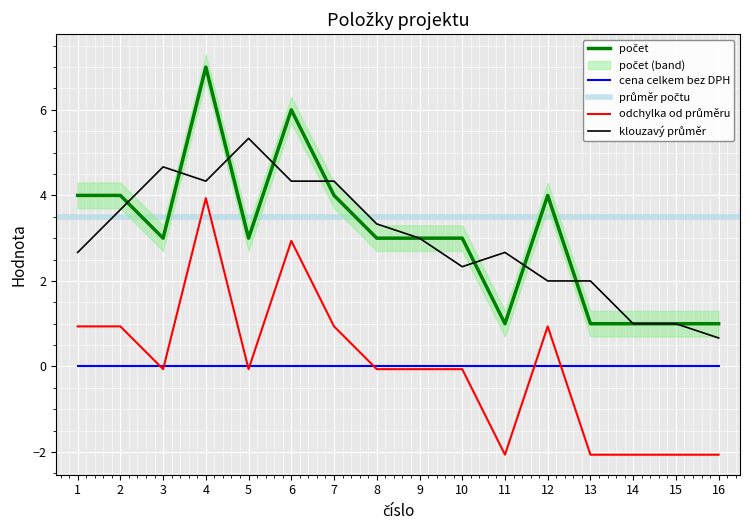

What is the approximate value at 3?

3